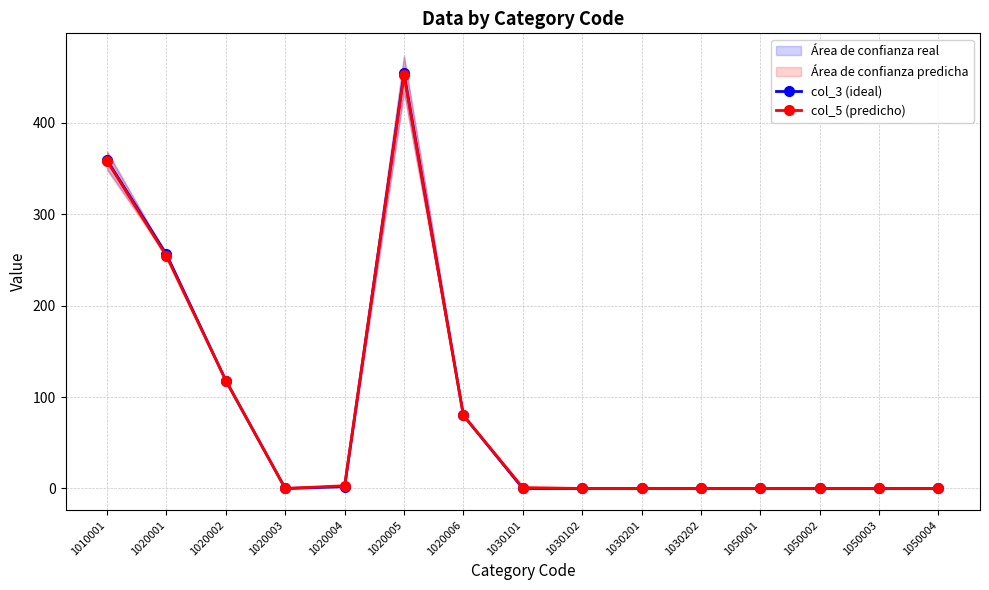

Reading left to right, extract all data points from this chart.

col_3 (ideal): 359	256	118	0	2	454	80	0	0	0	0	0	0	0	0
col_5 (predicho): 358	254	118	0	3	452	80	1	0	0	0	0	0	0	0